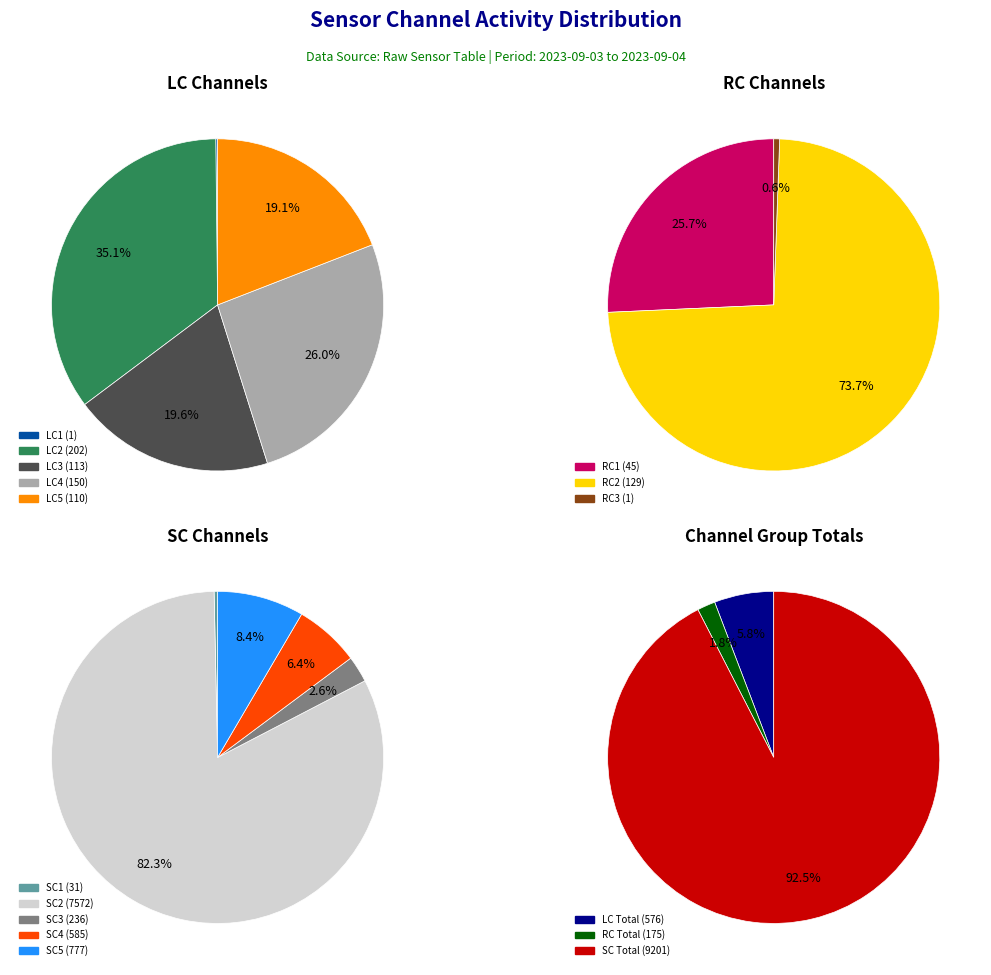

To the nearest percent, what is the combined percentage of LC2 and RC2?

44%